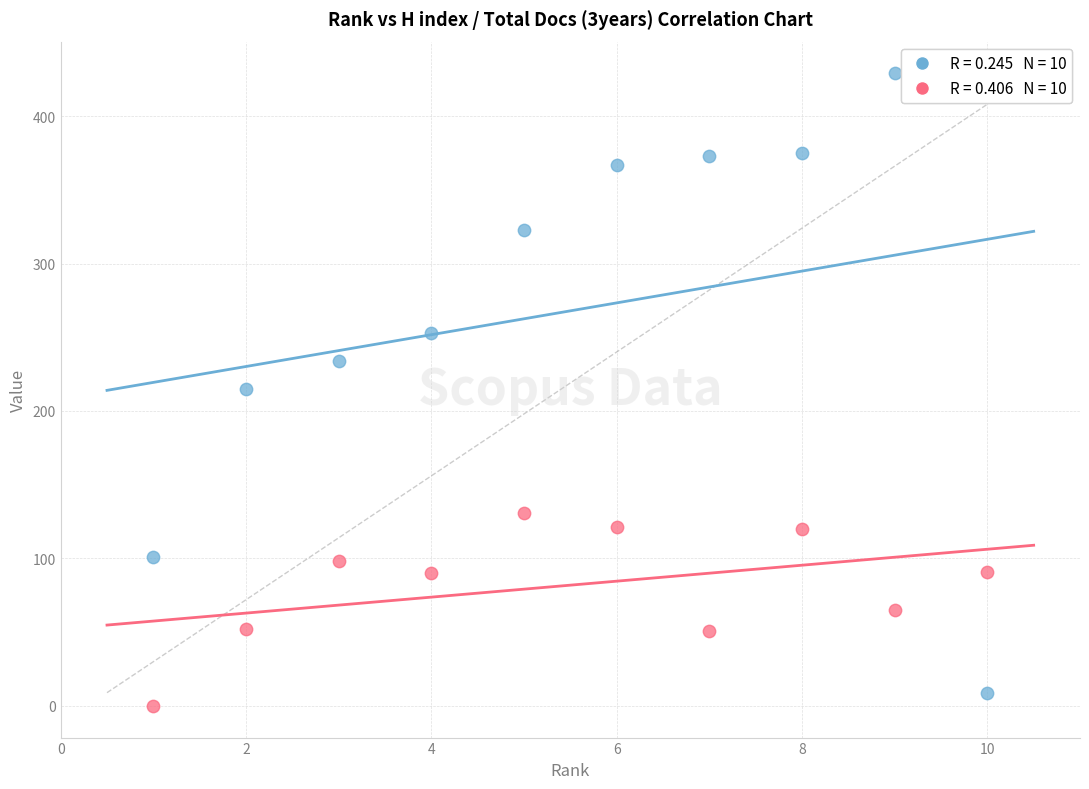

Across all data points, what is the range of Y values (max minus min)?

429